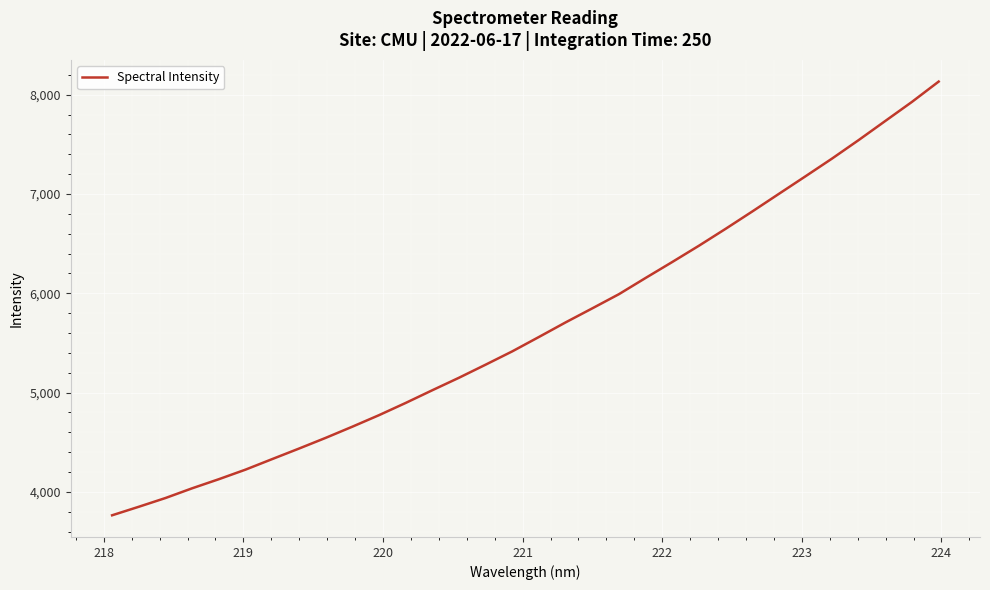

What is the maximum value shown in the chart?

8132.2